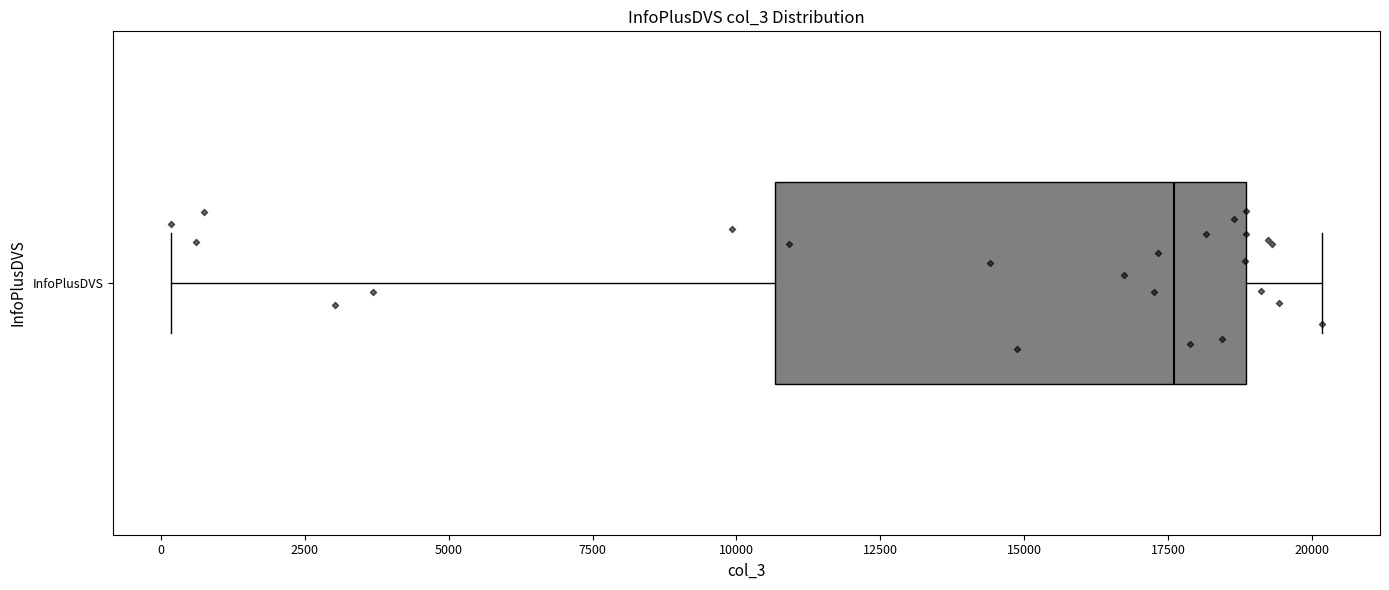

Where does the median line of the box for InfoPlusDVS sit on the x-axis? The values are not printed on the chart, so give them approximately, as read against the axis.

17500